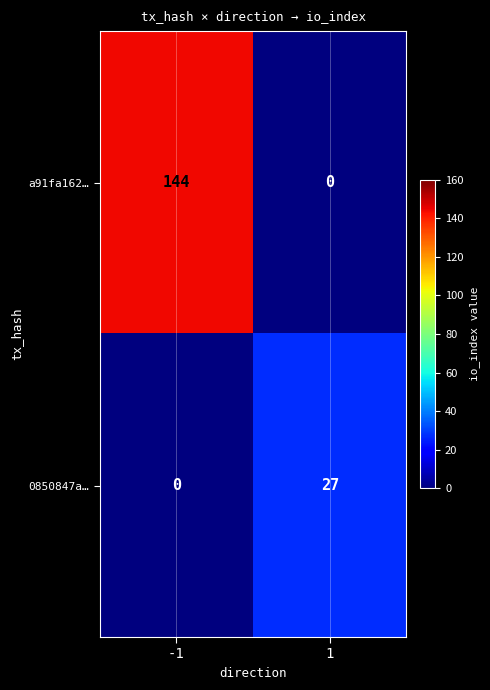

How many distinct data groups are displayed?

2